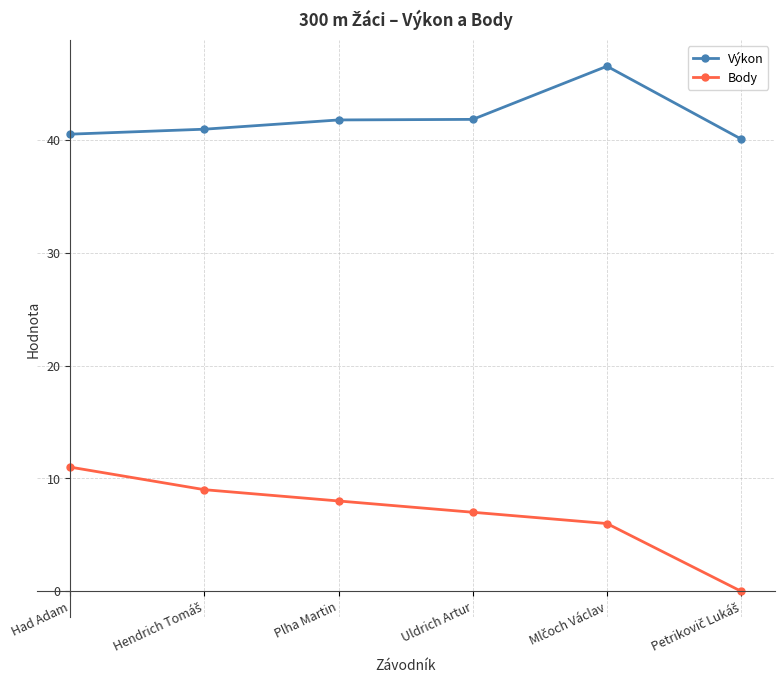

At which label does Body reach its peak?

Had Adam